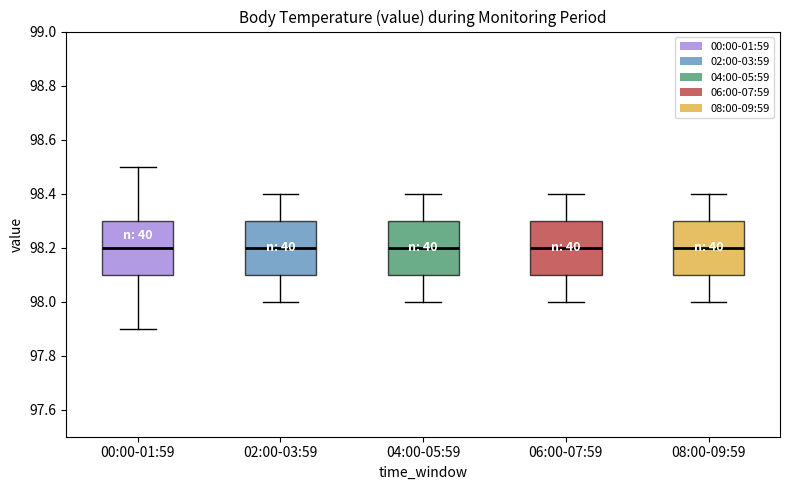

Reading left to right, read every box against the y-axis: the position of its median line, the range the box covers, and the ends of its whiskers. The values are not printed on the chart, so give them approximately, as read against the axis.

00:00-01:59: median 98.2, box 98.1 to 98.3, whiskers 97.9 to 98.5
02:00-03:59: median 98.2, box 98.1 to 98.3, whiskers 98.0 to 98.4
04:00-05:59: median 98.2, box 98.1 to 98.3, whiskers 98.0 to 98.4
06:00-07:59: median 98.2, box 98.1 to 98.3, whiskers 98.0 to 98.4
08:00-09:59: median 98.2, box 98.1 to 98.3, whiskers 98.0 to 98.4